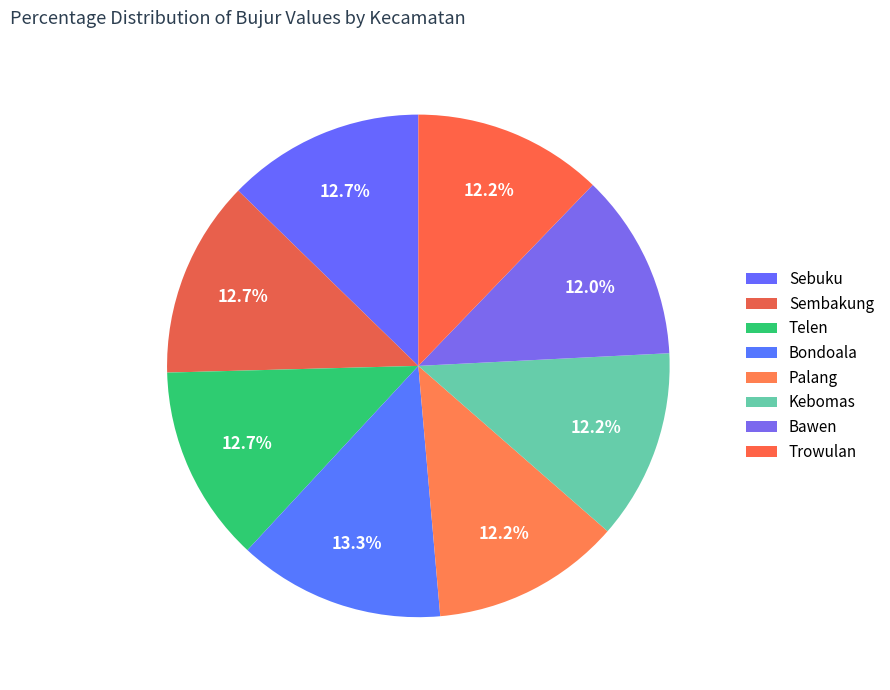

Is it true that Sembakung is 4% of the pie?

False